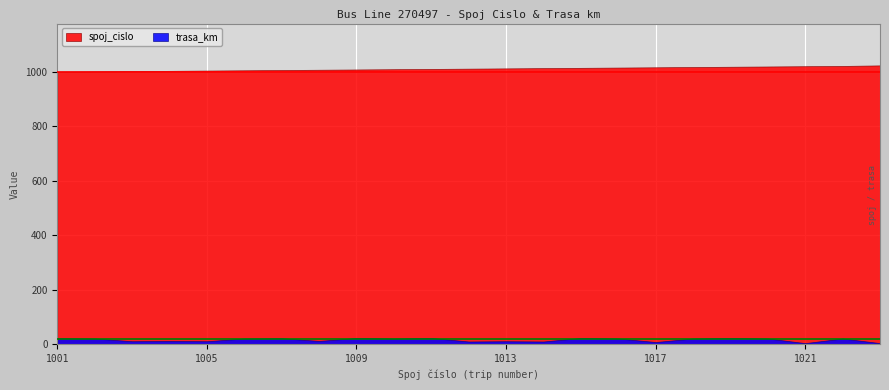

True or false: trasa_km and spoj_cislo intersect in this chart.

False